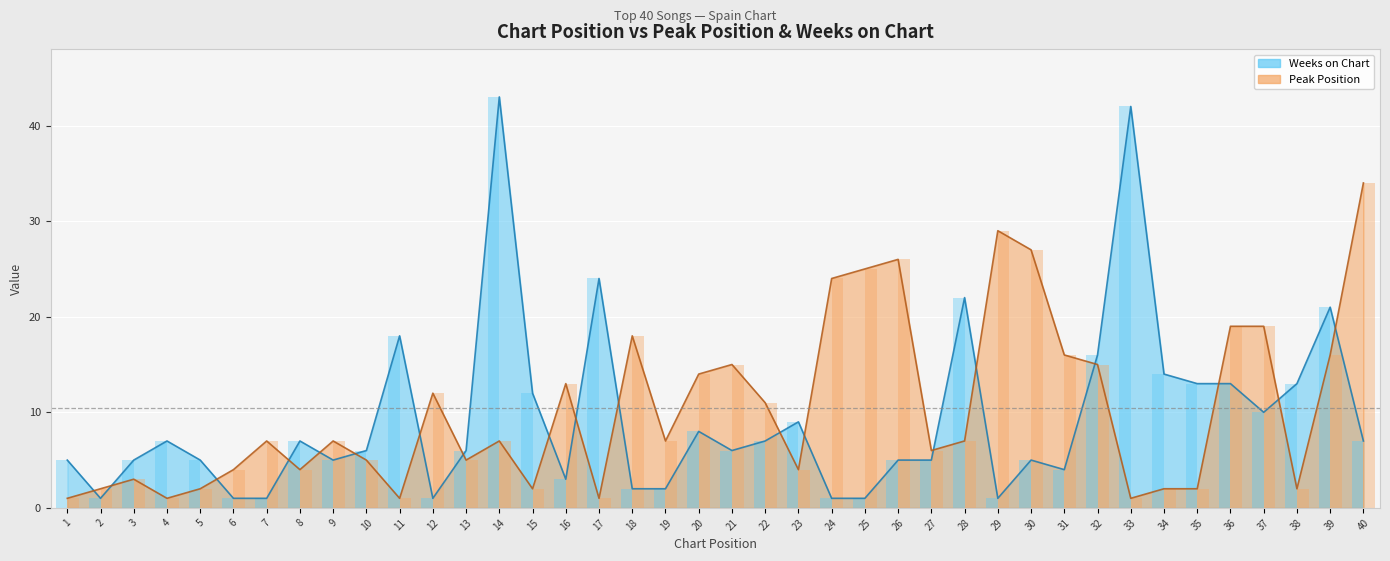

Where does the Peak Position series first go above 7?

12